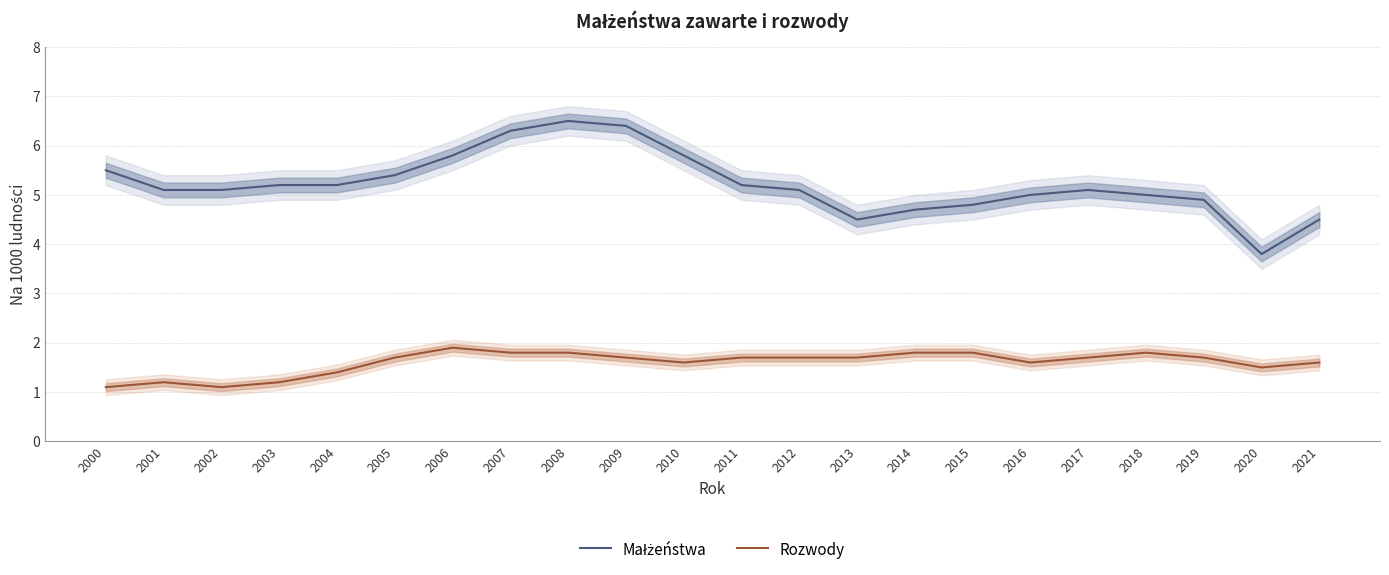

What is the difference between the maximum and minimum values in the Małżeństwa series?

2.7